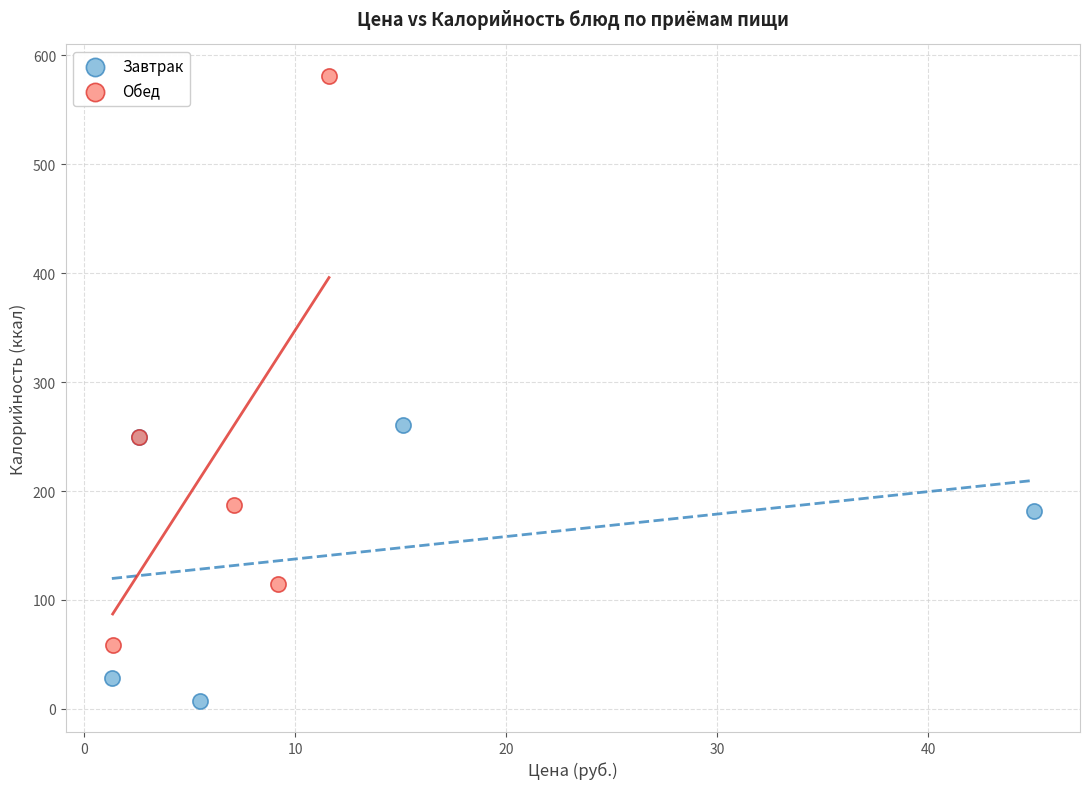

Which series has the widest spread of Y values?

Обед